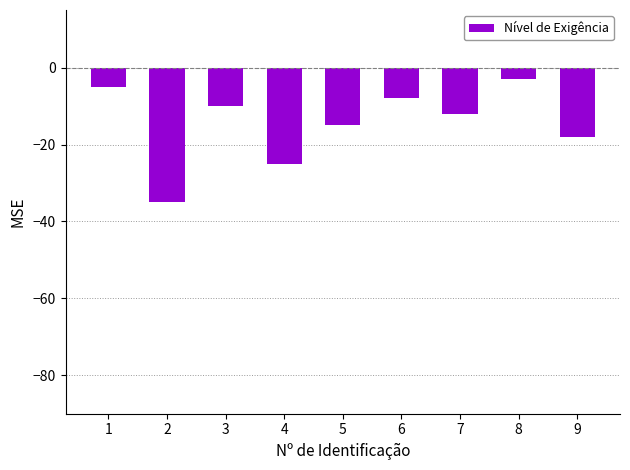

Reading left to right, transcribe all the data shown in this chart.

-5	-35	-10	-25	-15	-8	-12	-3	-18